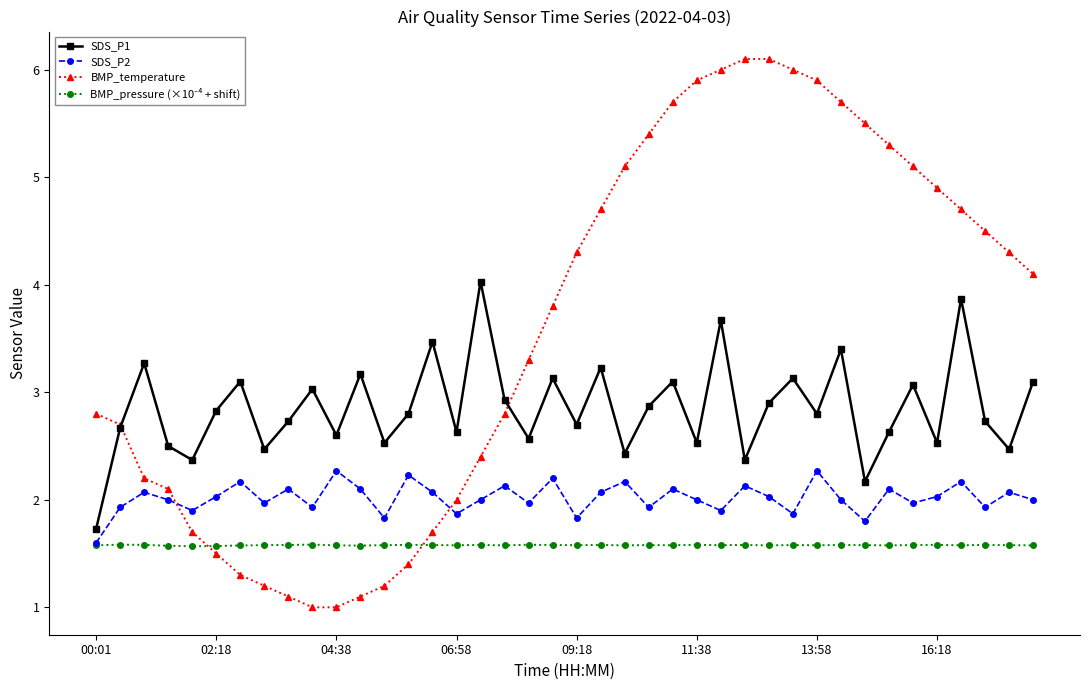

What is the sum of all SDS_P2 values?

80.7